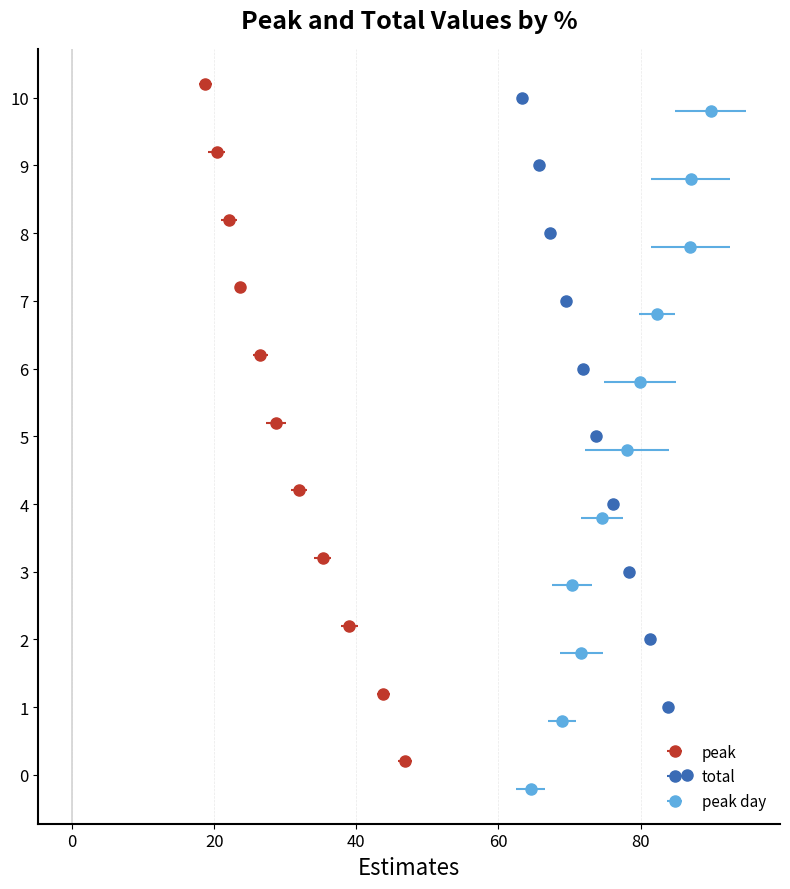

How many bars are there in total?

33